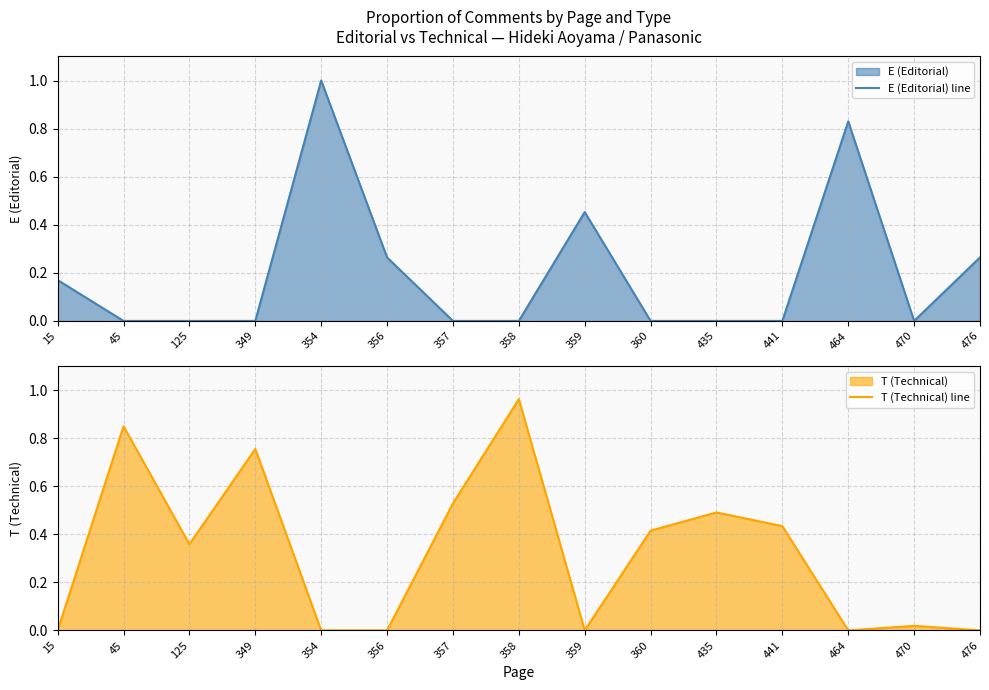

What is the average value of the T (Technical) line series?

0.3